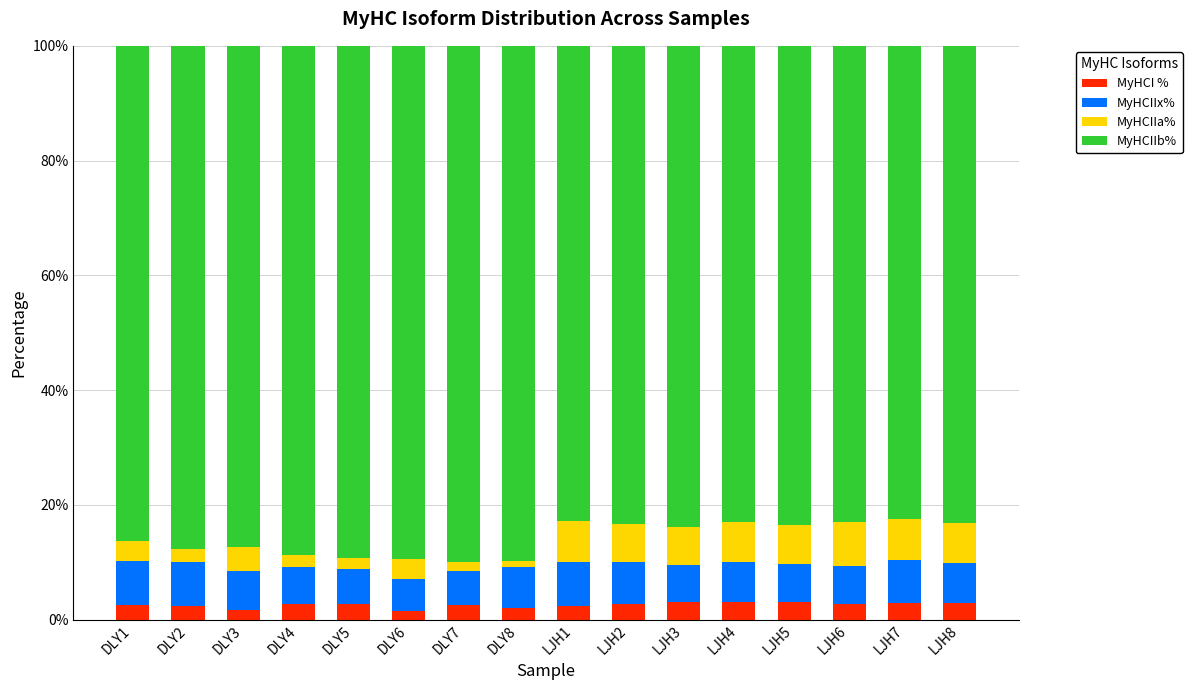

True or false: MyHCI % has a value of 2.9 at LJH8.

True